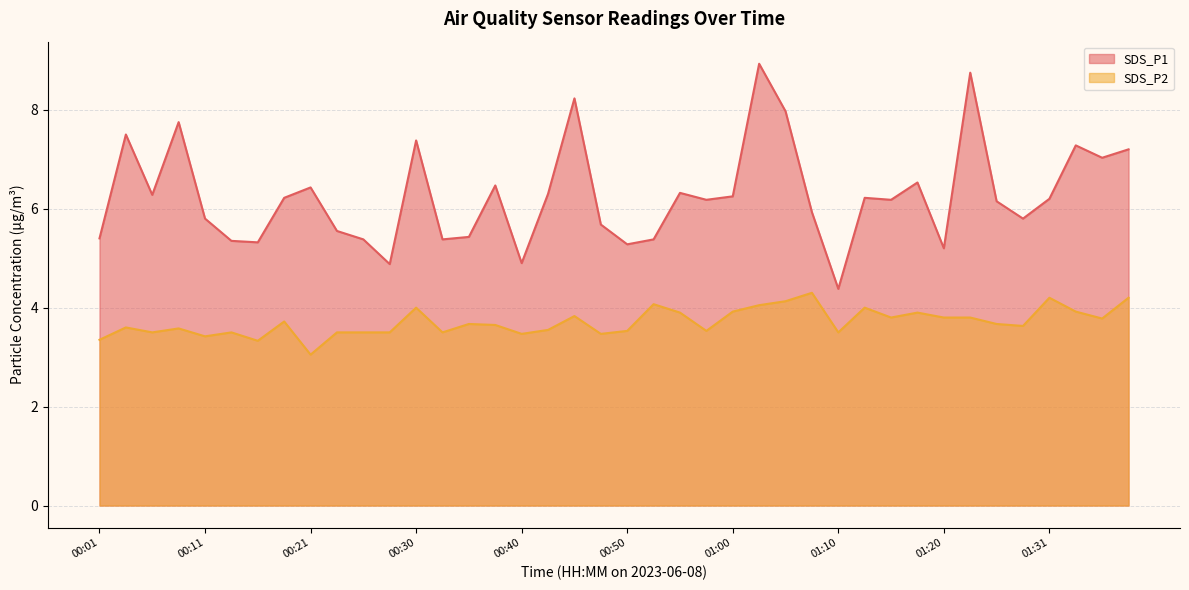

Is the value of SDS_P2 at 00:40 greater than the value of SDS_P1 at 00:55?

No